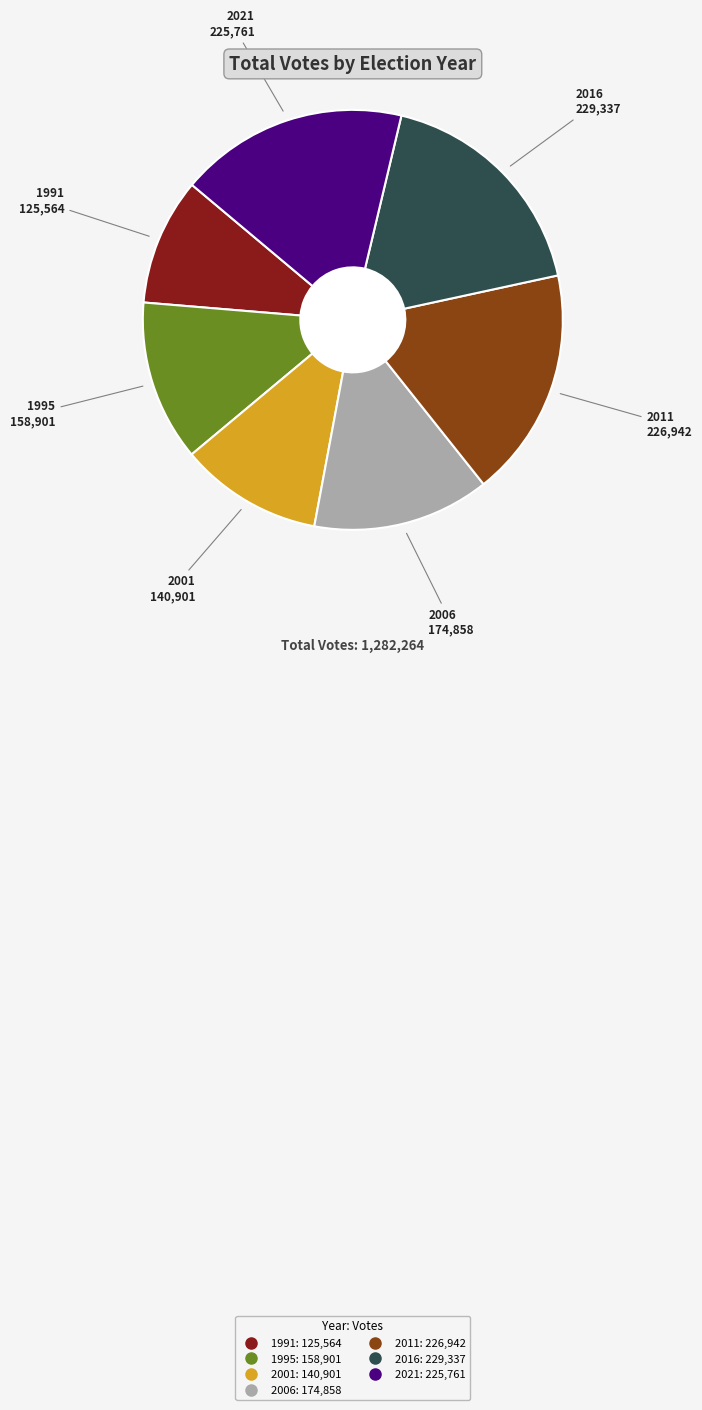

How many segments does this pie chart have?

7